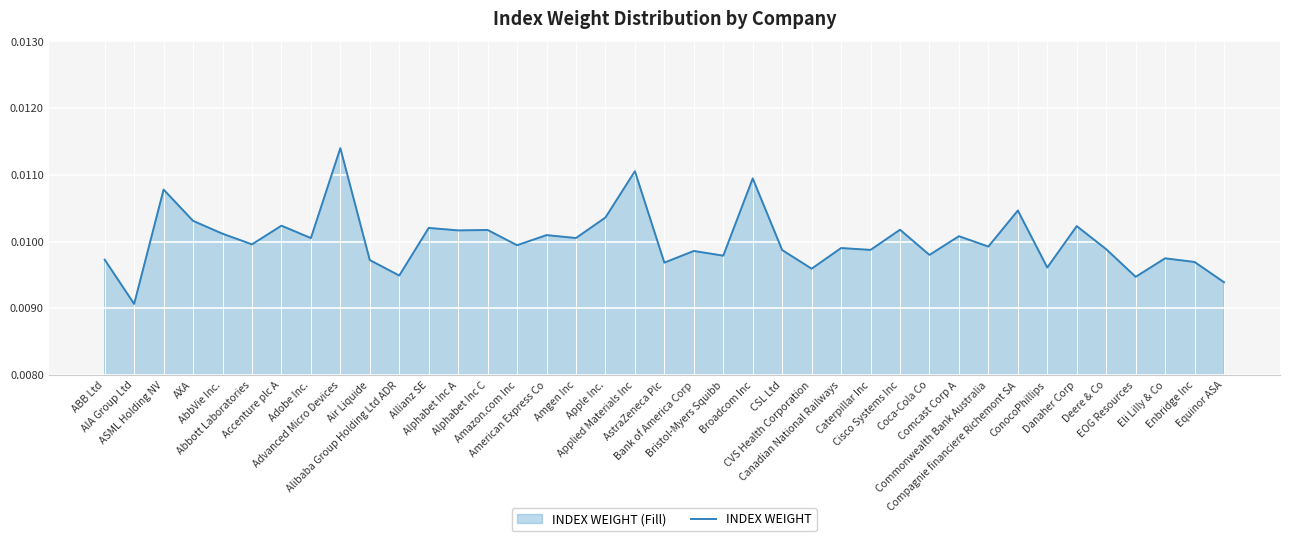

How many lines are shown in the chart?

1